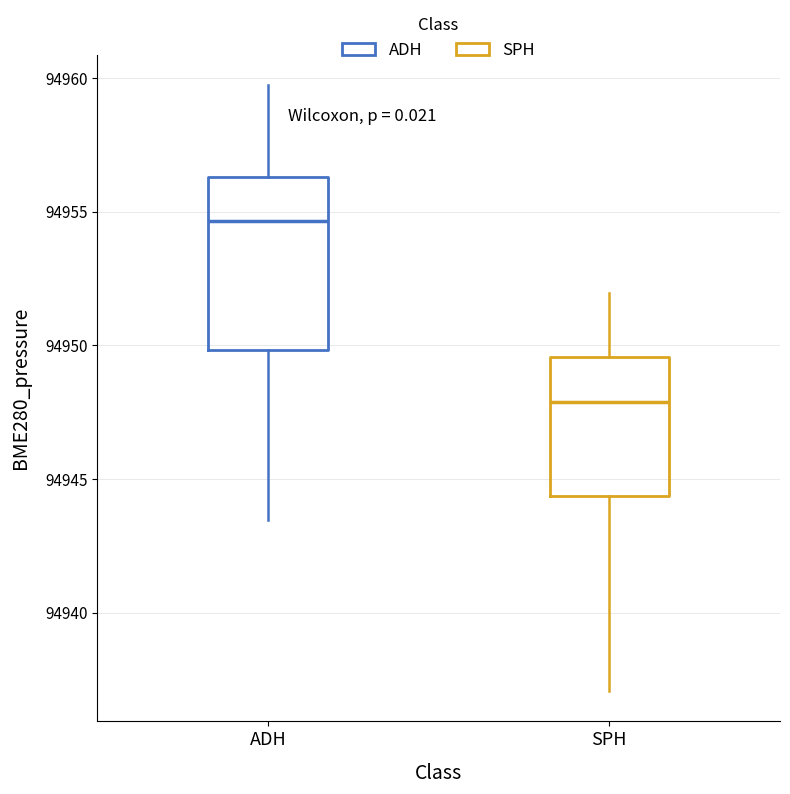

Comparing the boxes themselves (not the whiskers), which one is the tallest?

ADH